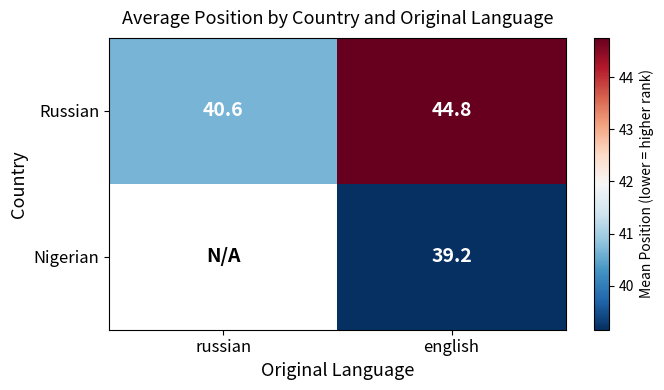

Where does the Russian series first go above 44?

english